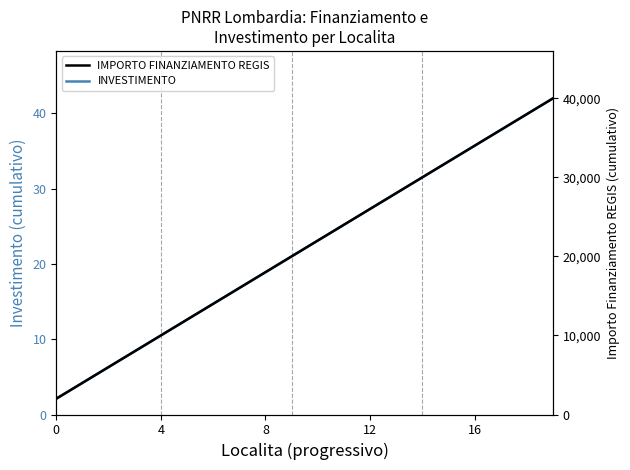

How many values in the IMPORTO FINANZIAMENTO REGIS series exceed 22000?

9